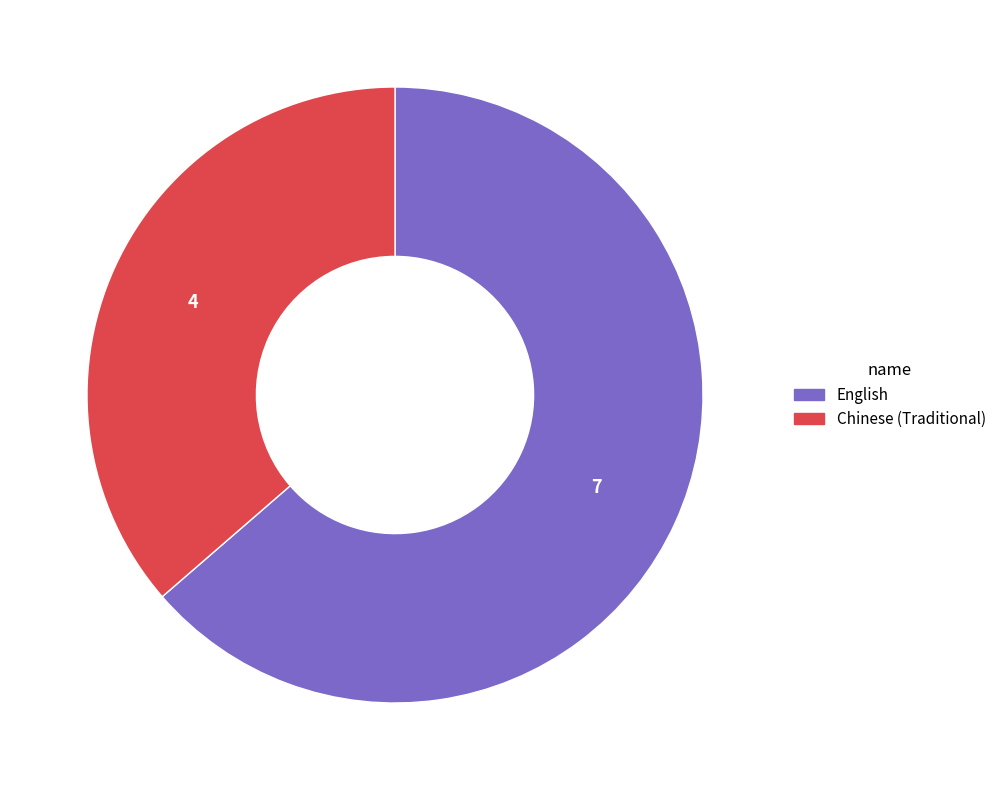

Between Chinese (Traditional) and English, which is larger?

English